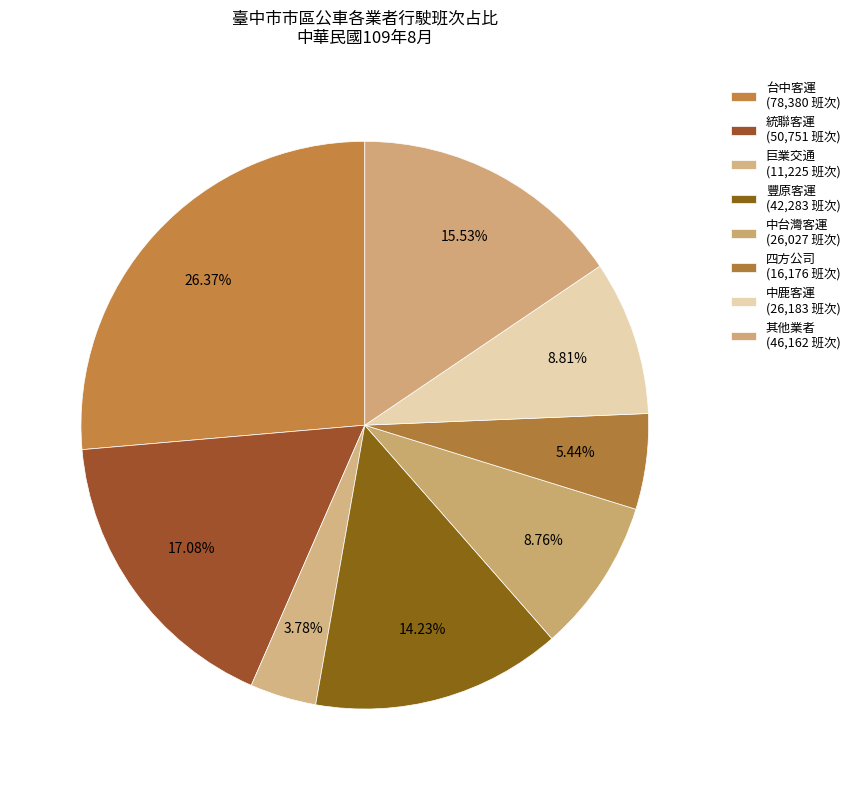

What is the largest slice in the pie chart?

台中客運